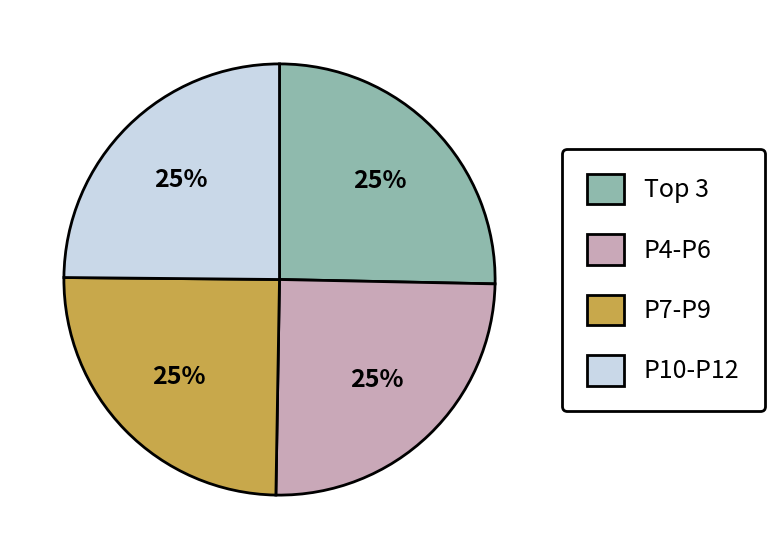

To the nearest percent, what is the average slice percentage?

25%